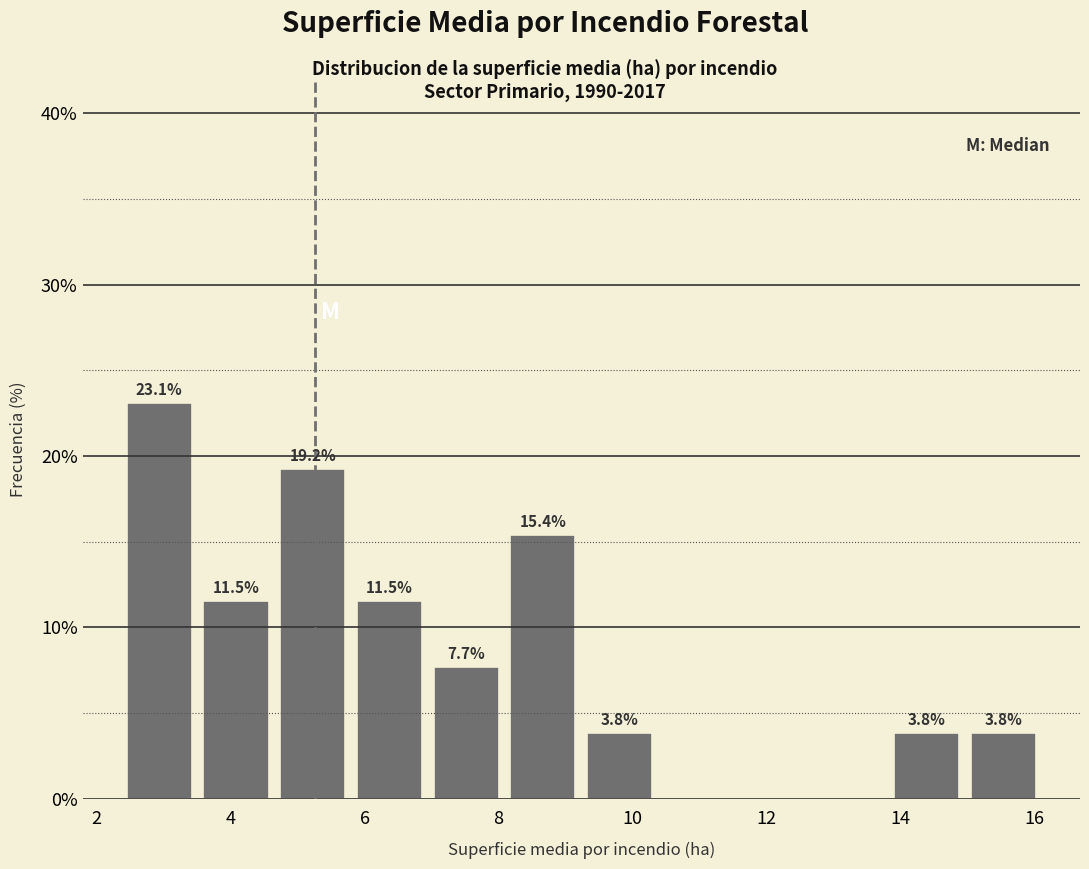

Which range on the x-axis has the tallest bar?

2.4 to 3.6